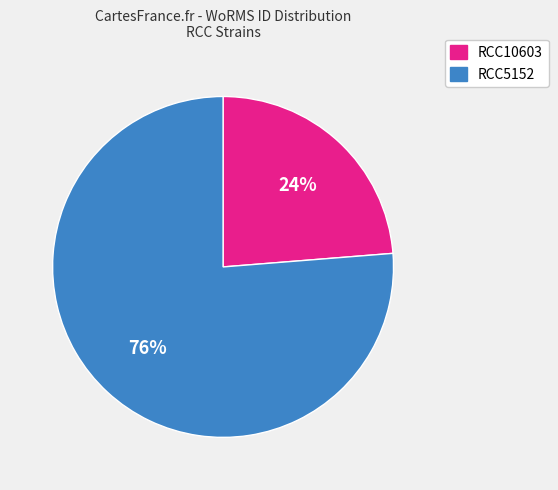

To the nearest percent, what is the combined percentage of RCC10603 and RCC5152?

100%